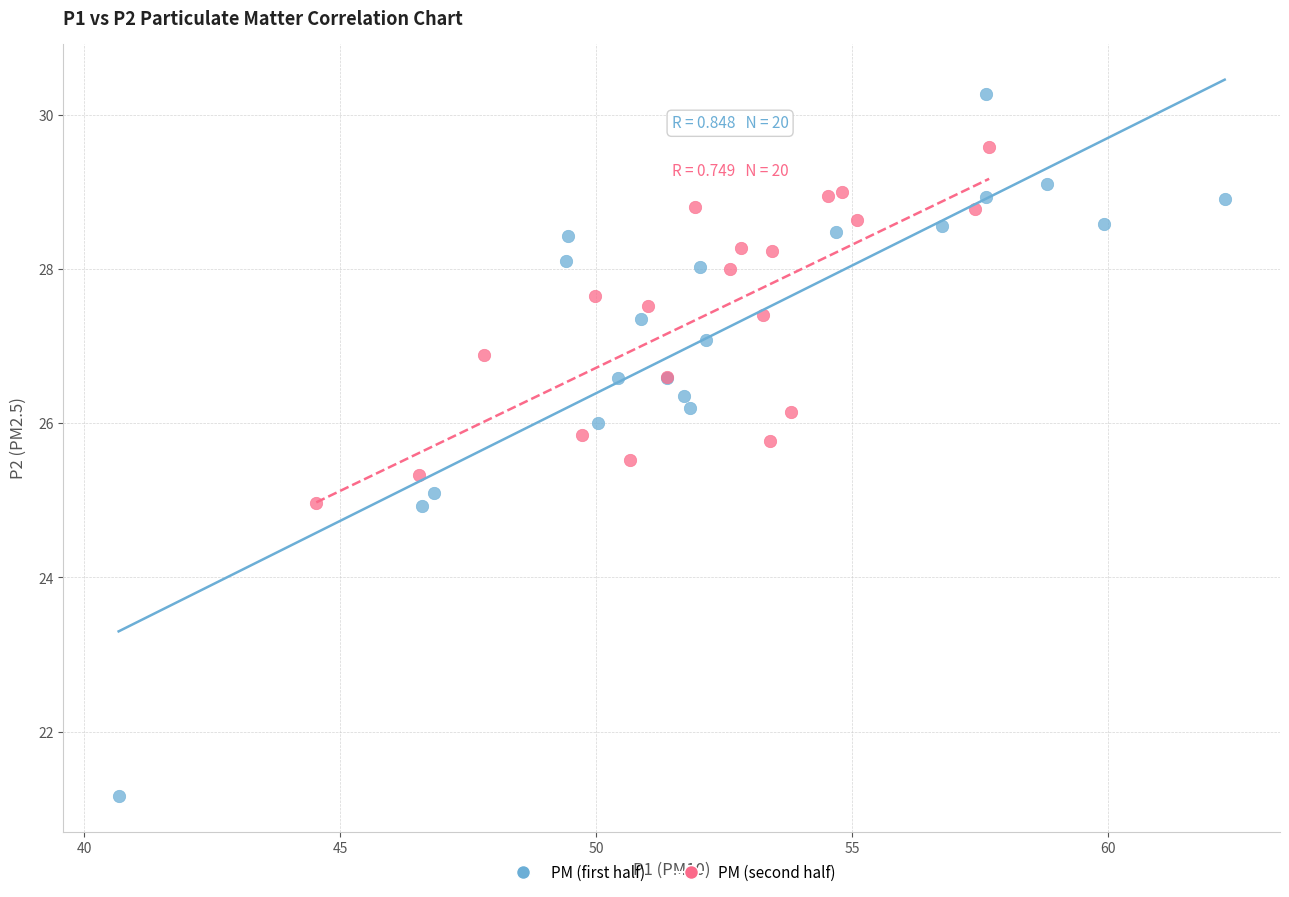

Which series reaches the minimum Y coordinate?

PM (first half)